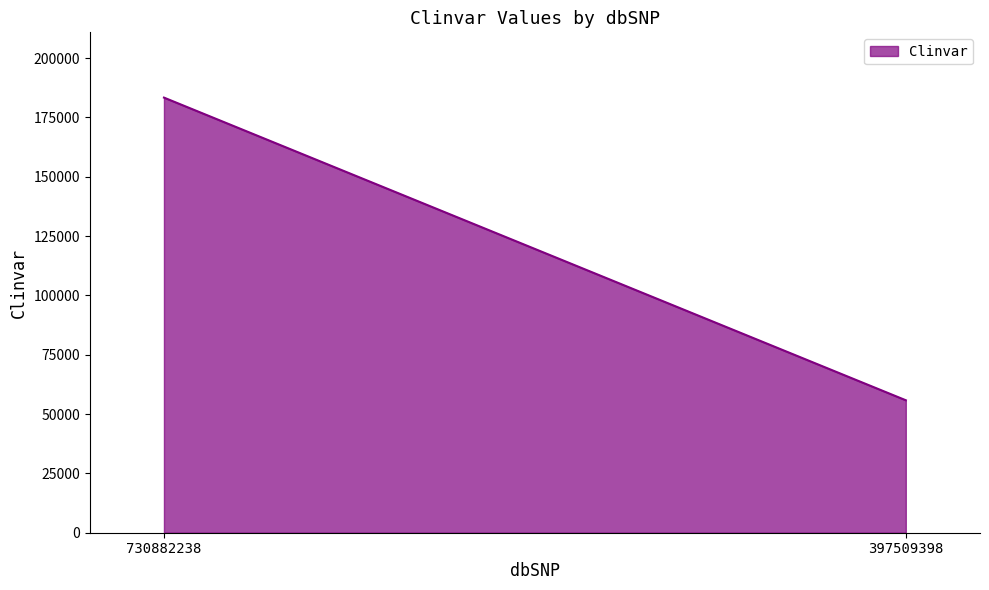

Rank the categories by value from highest to lowest.

730882238, 397509398